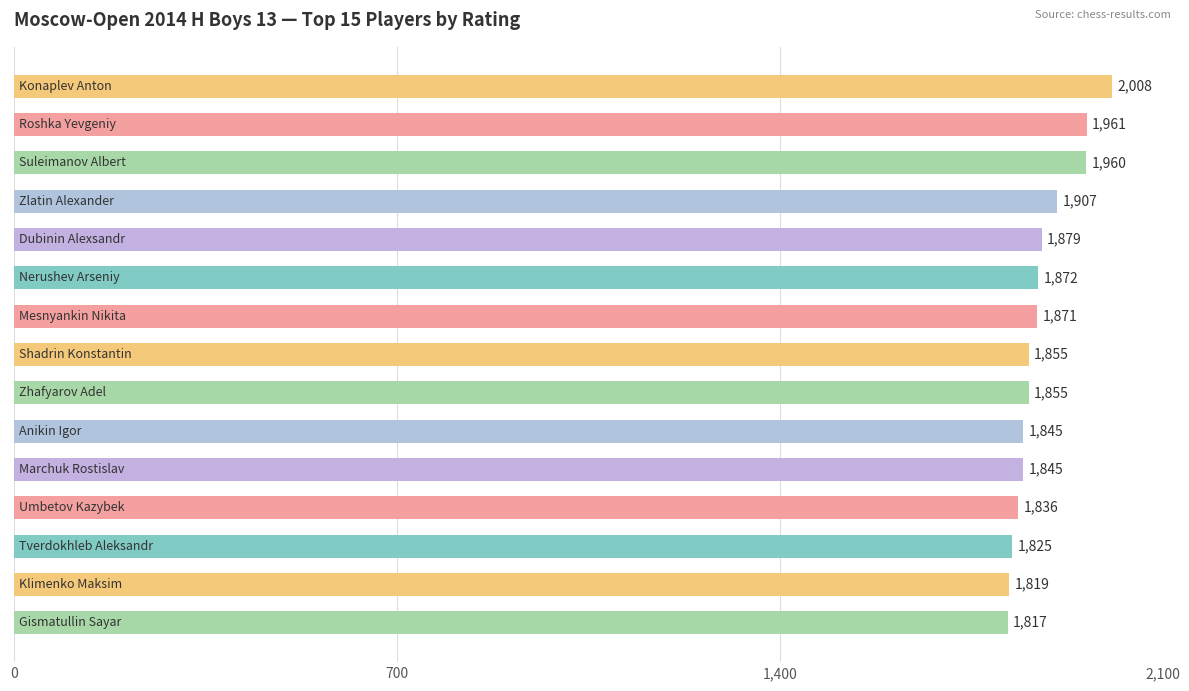

Reading bottom to top, what are all the values shown in this chart?

1817	1819	1825	1836	1845	1845	1855	1855	1871	1872	1879	1907	1960	1961	2008